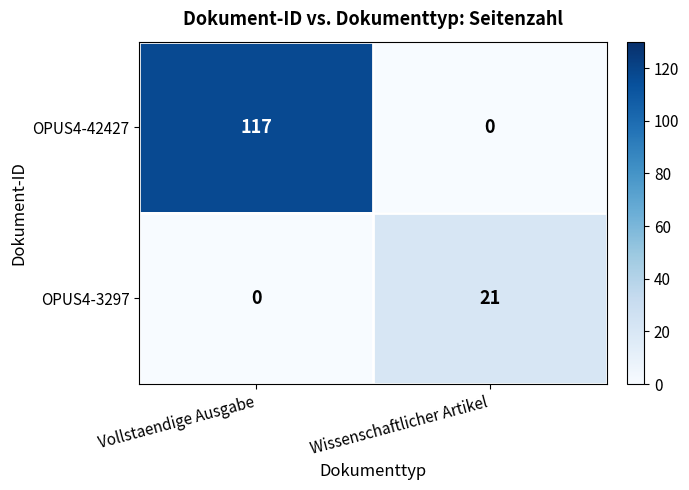

Which series changed the most between Vollstaendige Ausgabe and Wissenschaftlicher Artikel?

OPUS4-42427